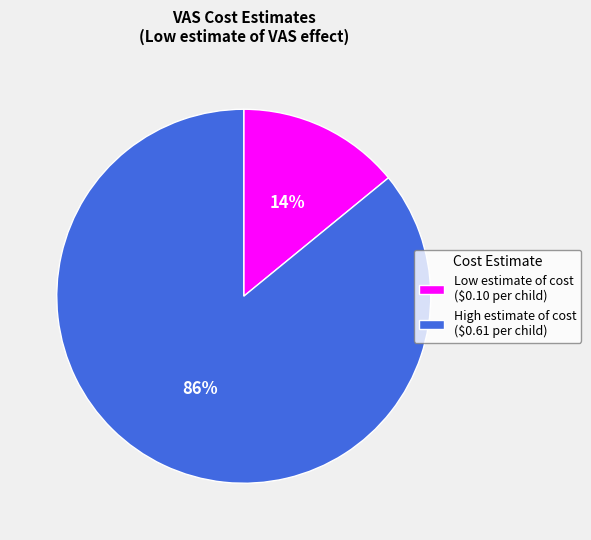

To the nearest percent, what is the difference between the largest and smallest slice percentages?

72%